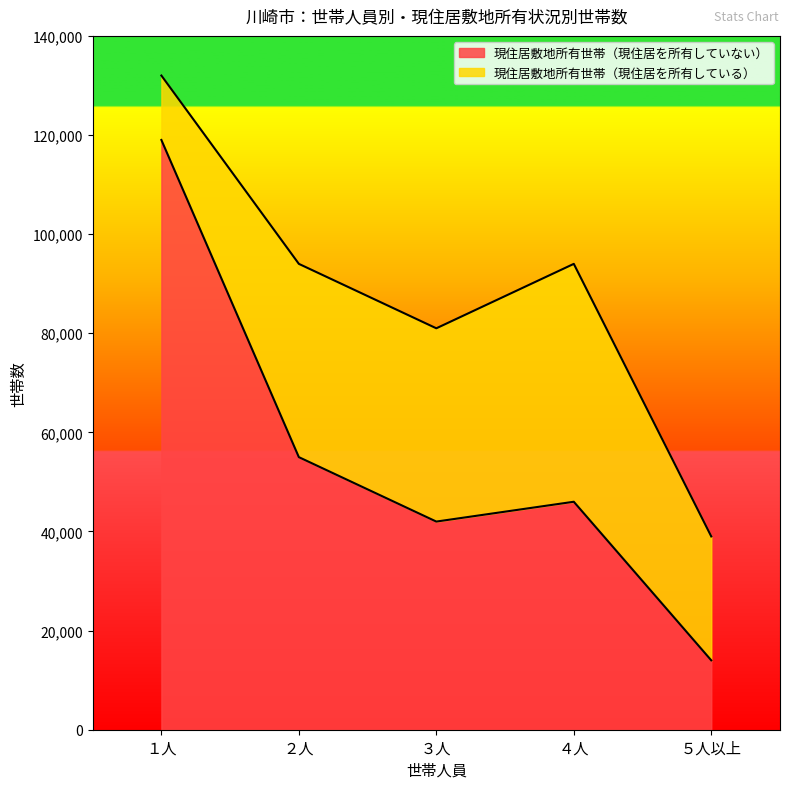

How many data points are above 46000?

2